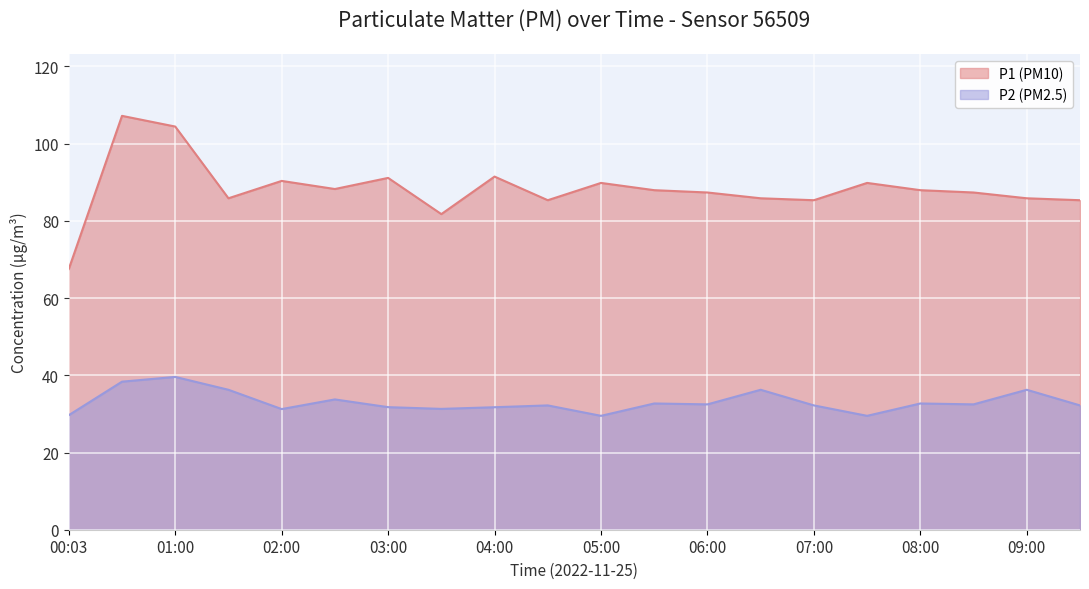

True or false: P2 and P1 intersect in this chart.

False